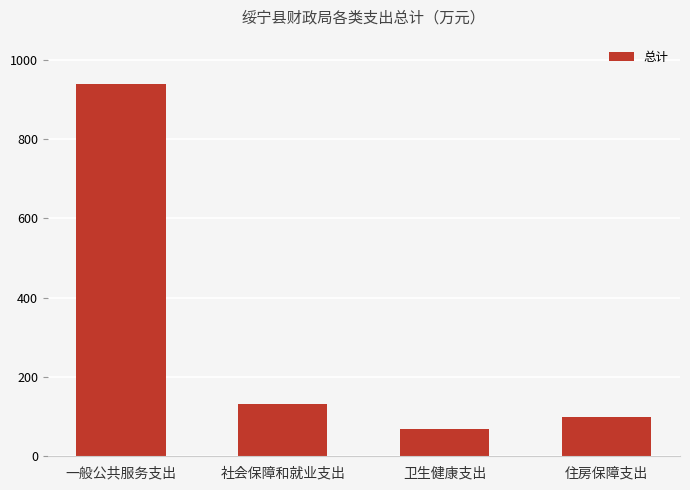

What is the difference between the maximum and minimum values?

869.6